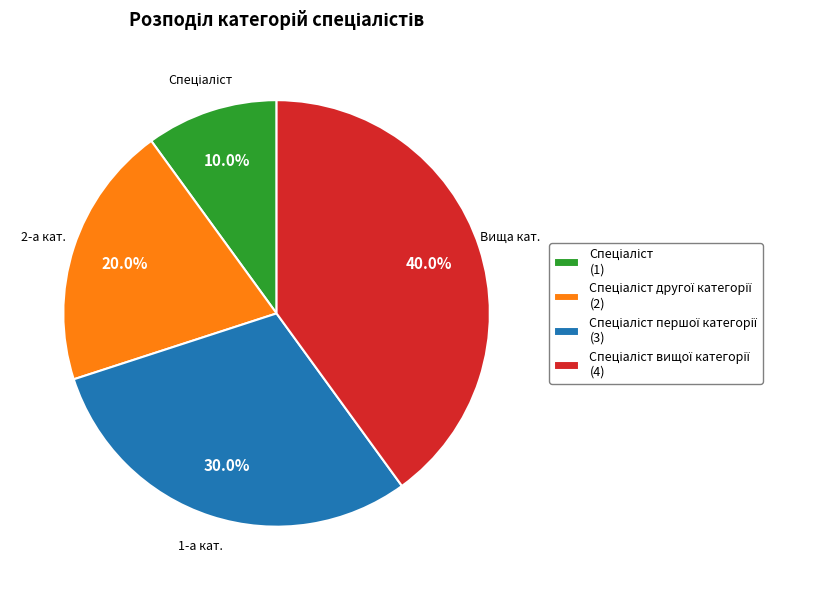

Is there a majority slice in this chart?

No